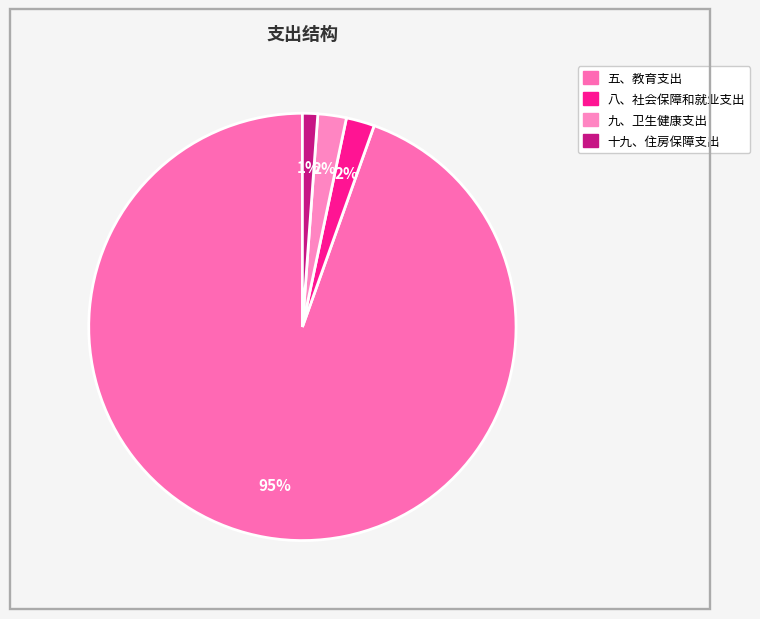

What is the change in value from 五、教育支出 to 十九、住房保障支出?

-52353188.9